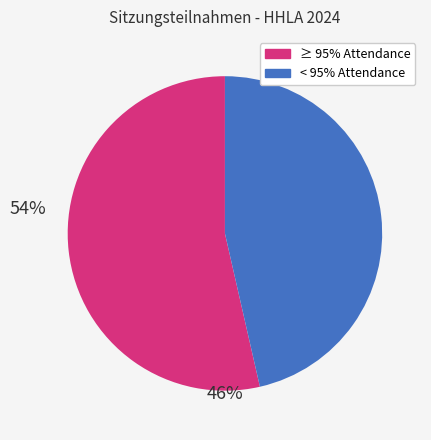

Does any single category account for the majority?

Yes